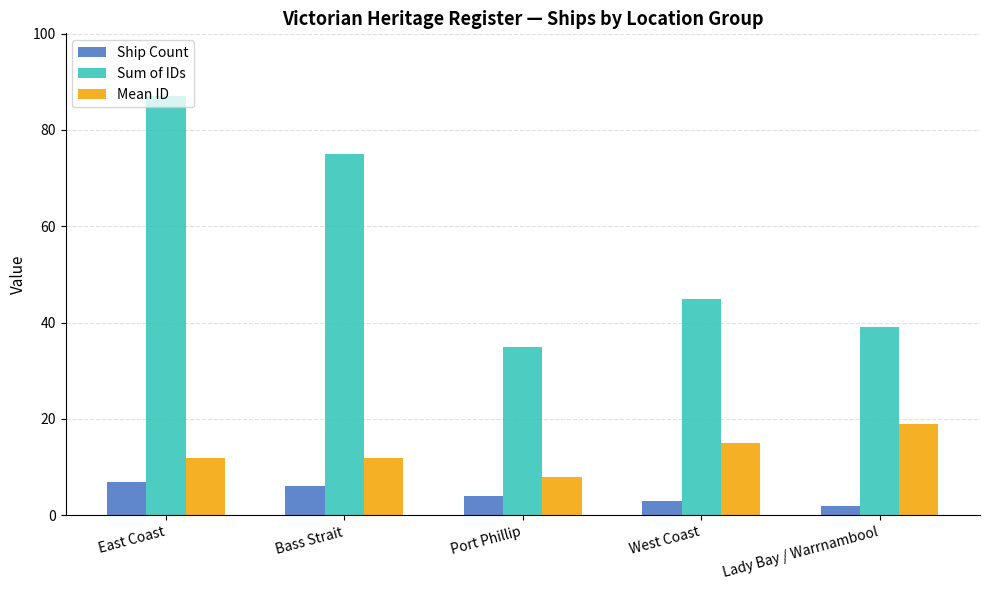

Which series has the largest range (max minus min)?

Sum of IDs